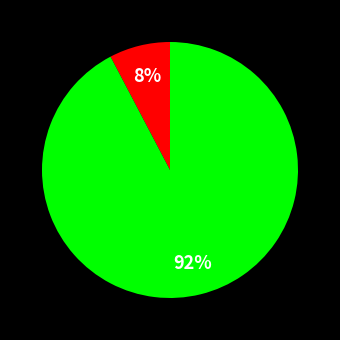

How many segments does this pie chart have?

2